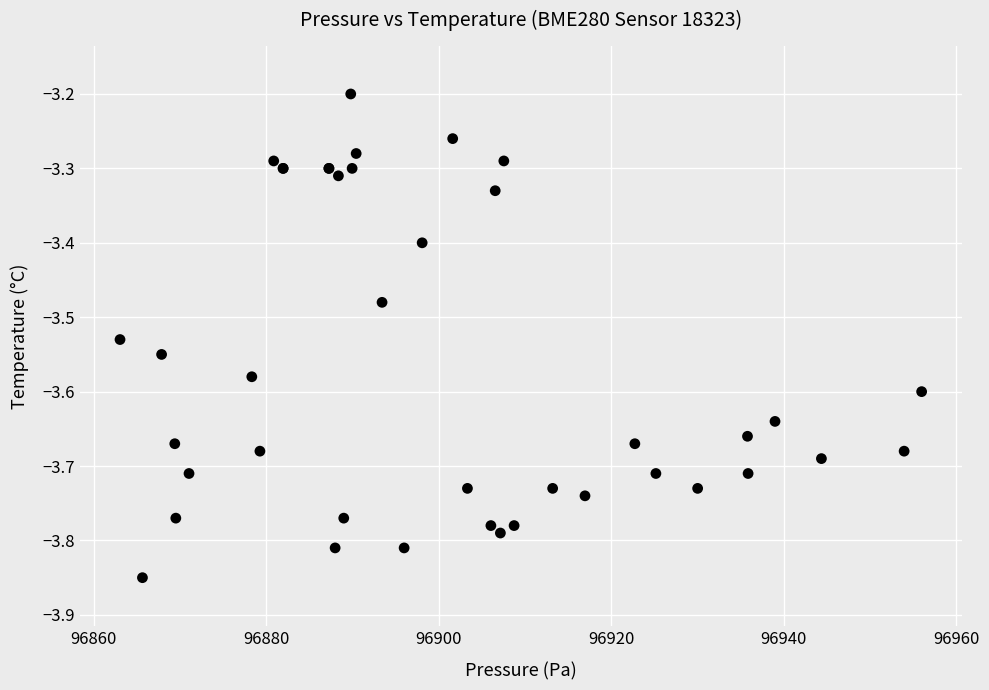

What Y value in the scatter plot is closest to -3?

-3.2